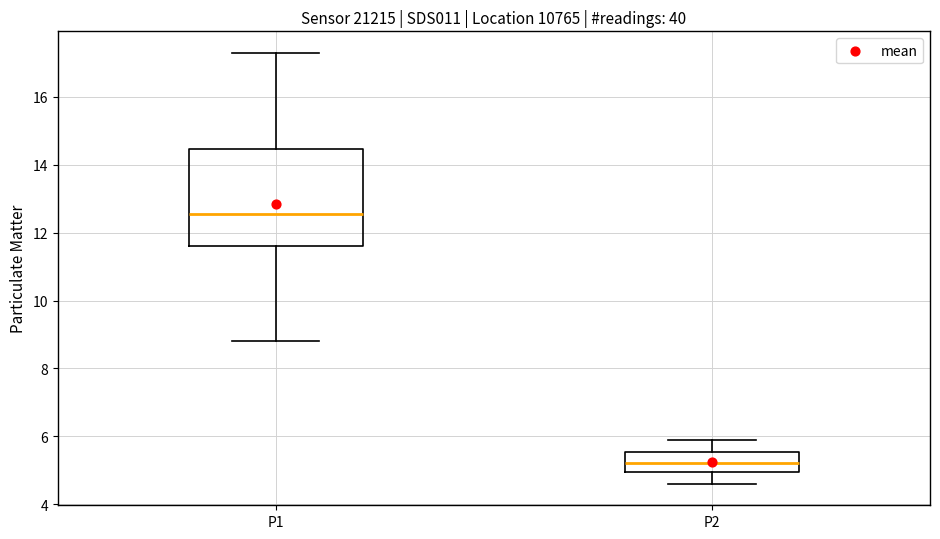

Which box's median line is the highest?

P1